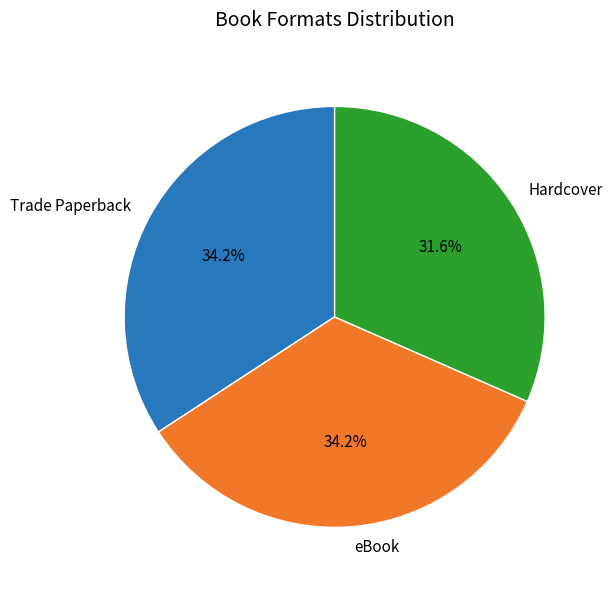

Is Hardcover the majority of the pie?

No